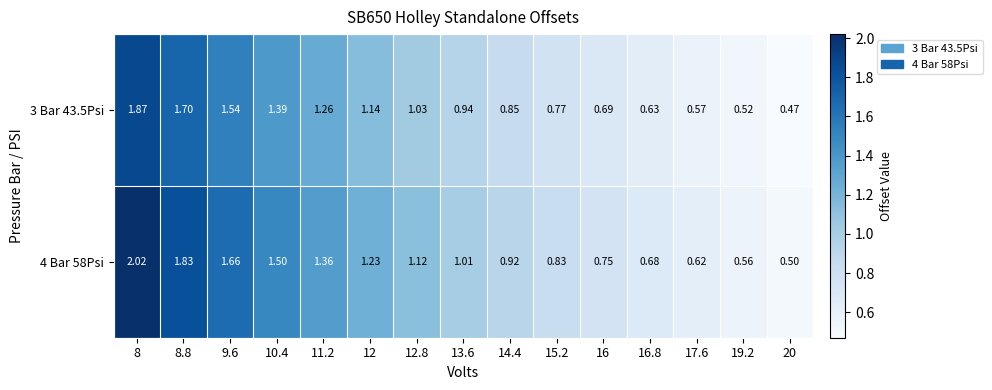

Is the value of 4 Bar 58Psi at 19.2 greater than the value of 3 Bar 43.5Psi at 11.2?

No